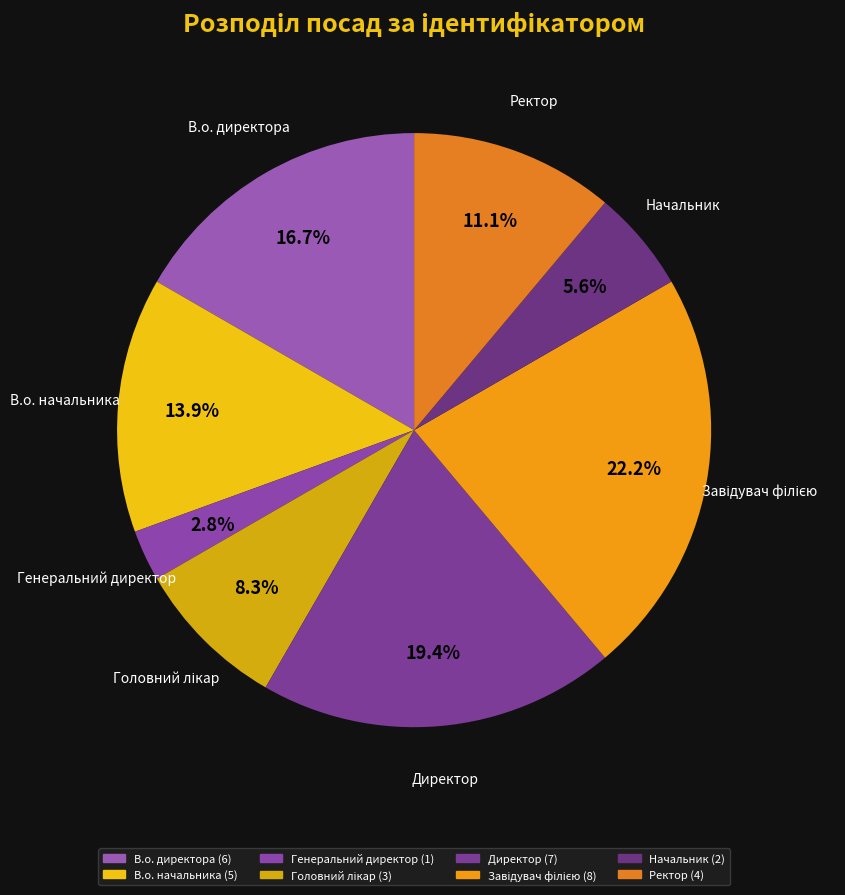

What is the smallest slice in the pie chart?

Генеральний директор